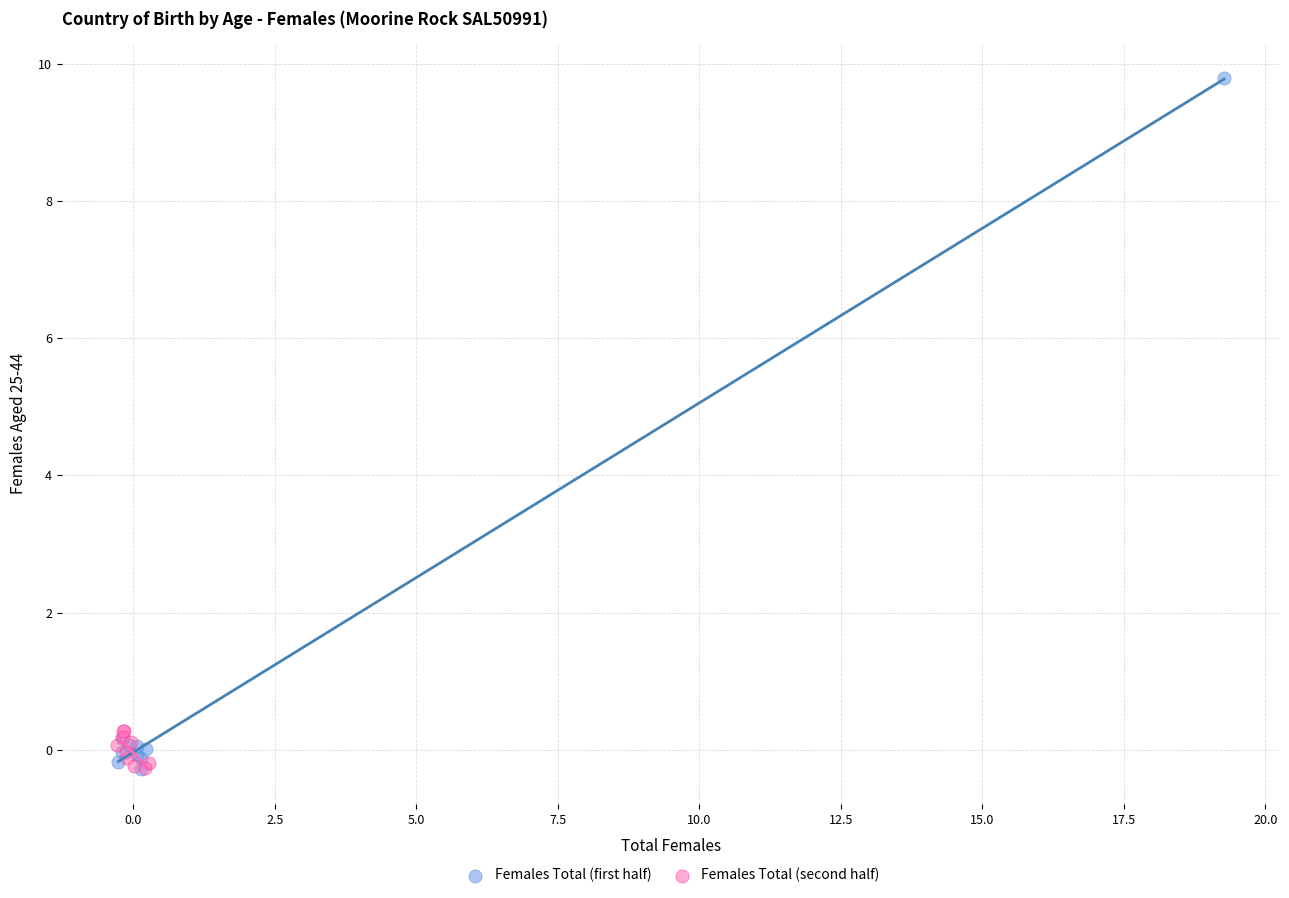

Which series has the largest Y range (max minus min)?

Females Total (first half)